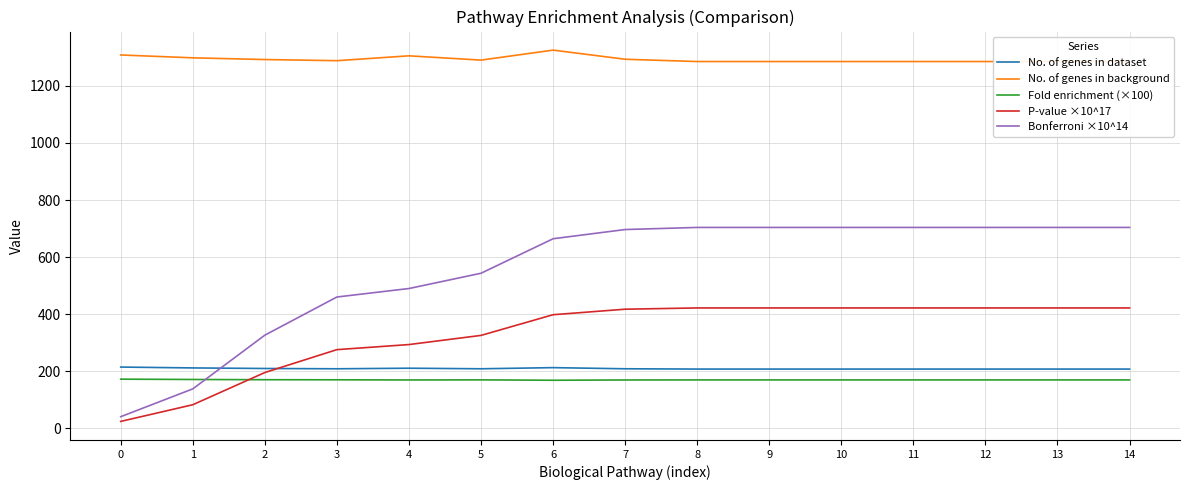

At which label is No. of genes in background closest to 1305?

4